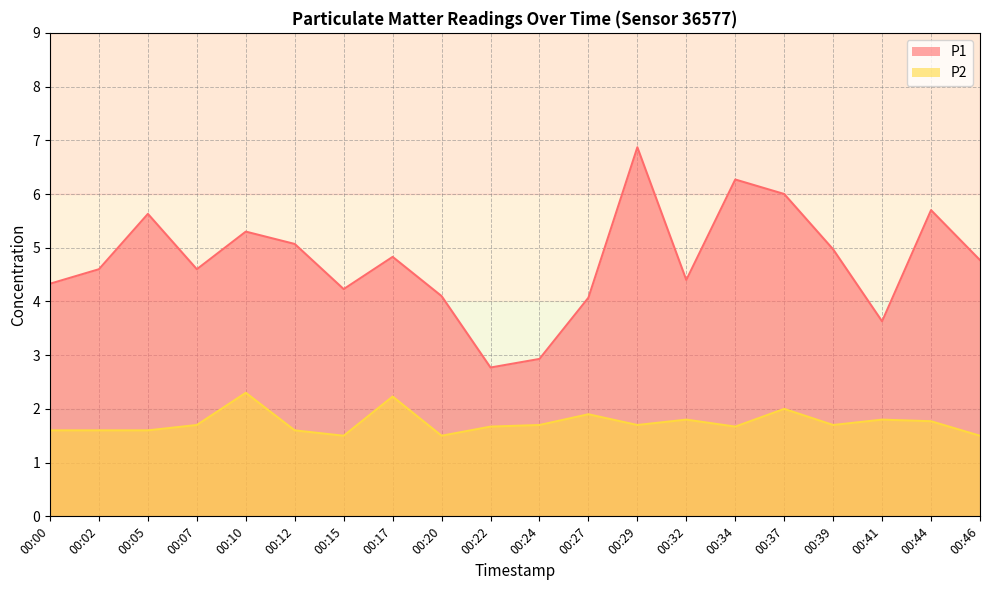

Between 00:12 and 00:10, which is larger?

00:10